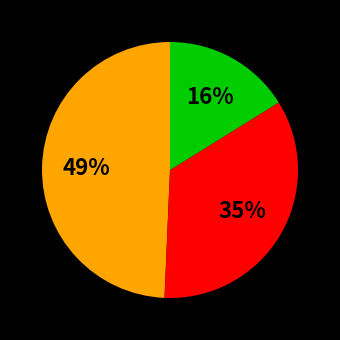

How many segments does this pie chart have?

3